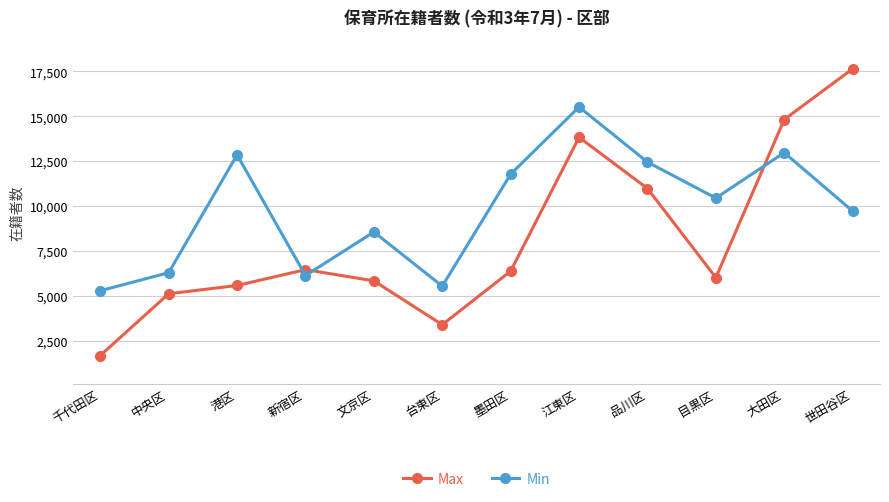

What position from the right is 品川区?

4